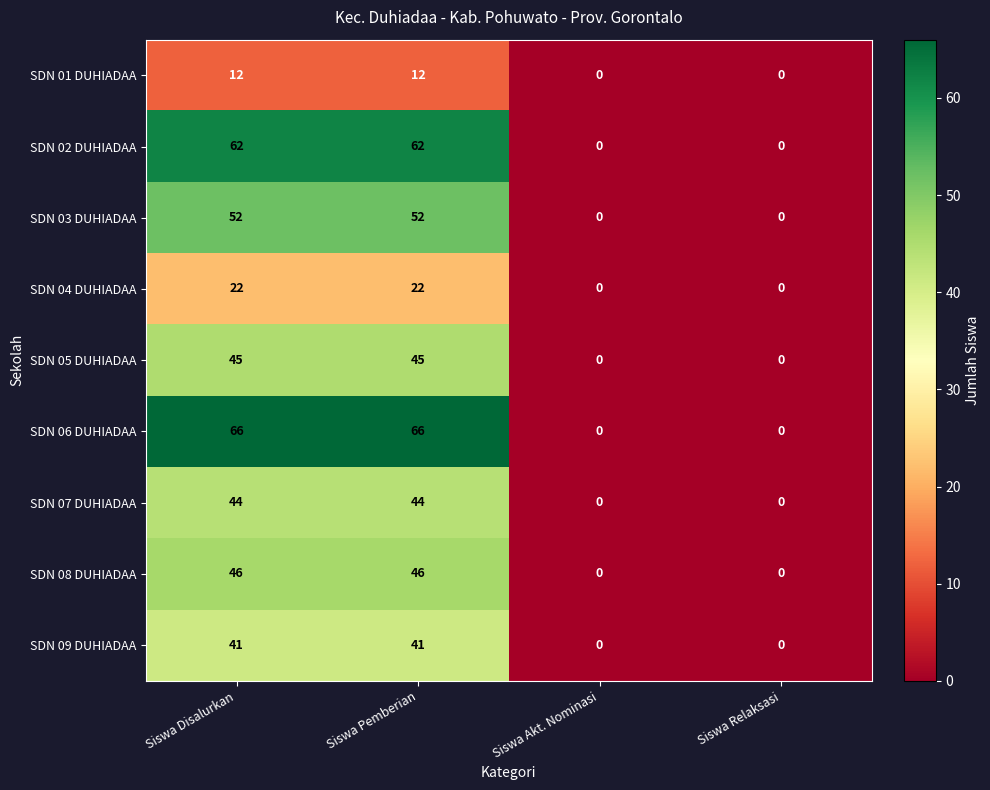

Between Siswa Pemberian and Siswa Akt. Nominasi, which series saw the biggest shift?

SDN 06 DUHIADAA